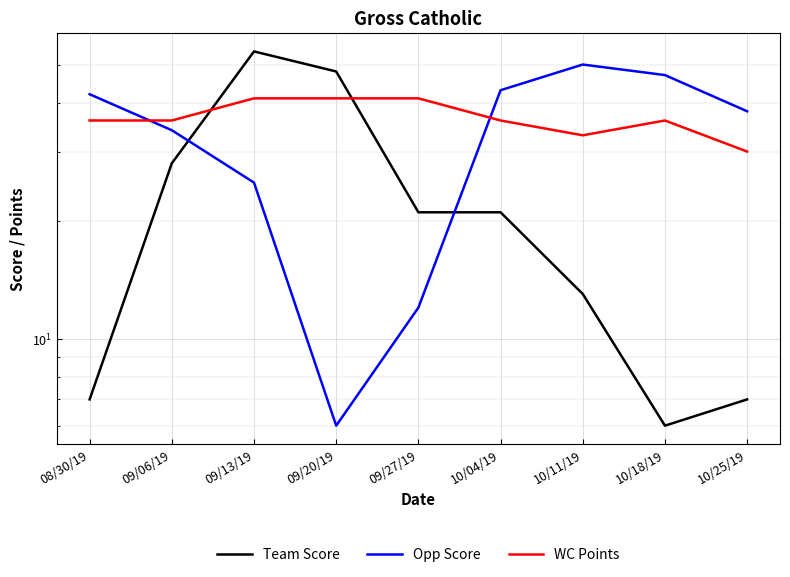

How many interior local peaks does the Team Score series have?

1